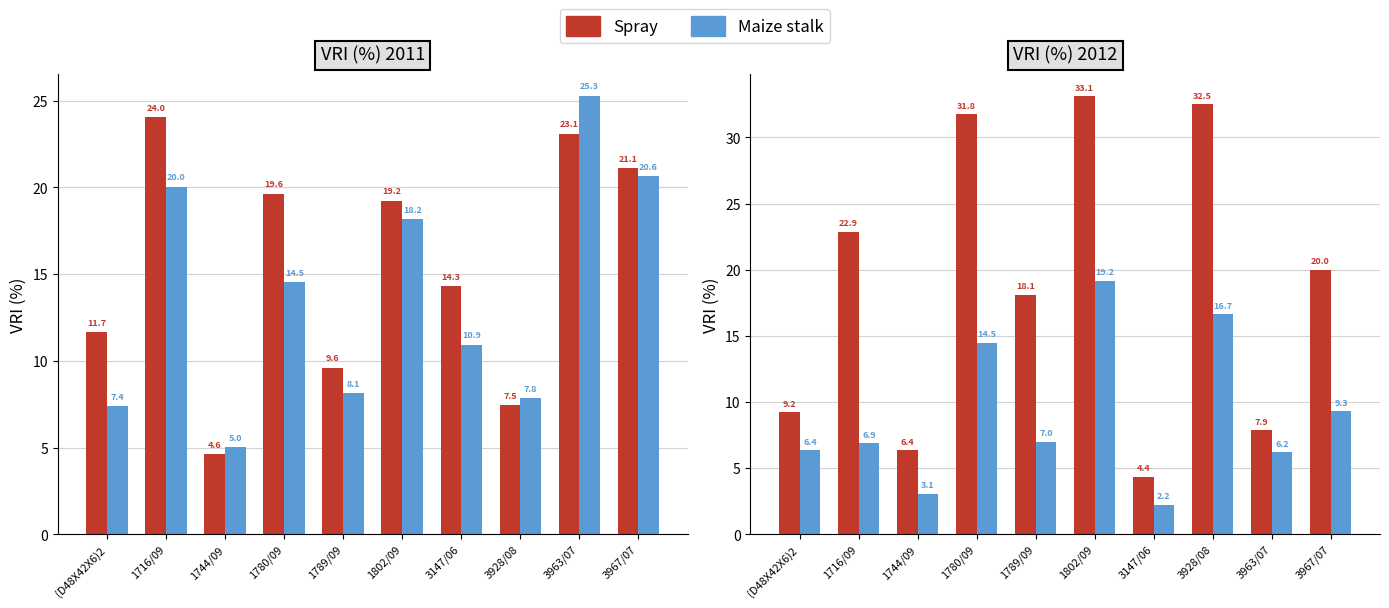

Read the Spray value at 3967/07.

20.0